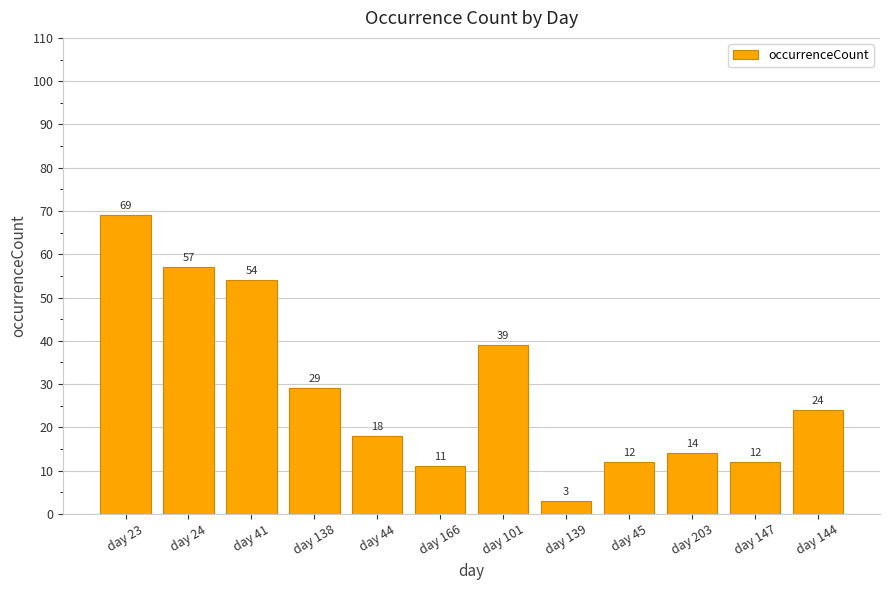

Are the bars grouped side by side (vs. stacked)?

No